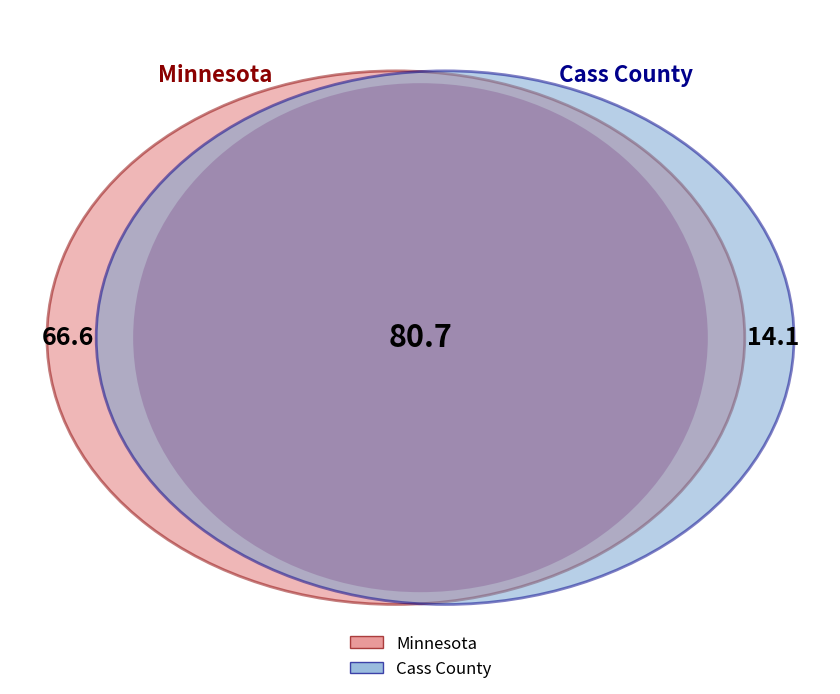

The Minnesota slice represents 83% of the pie. True or false?

True